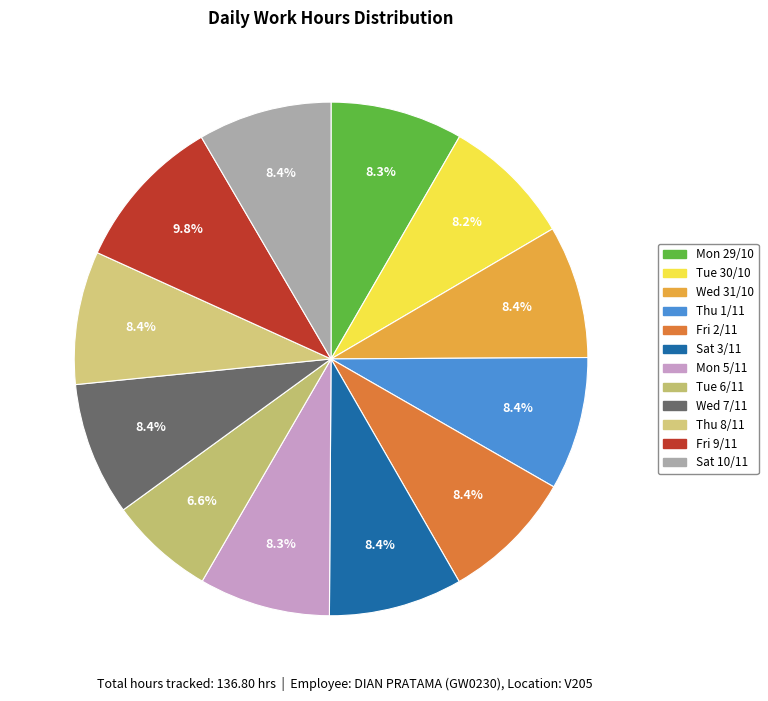

True or false: Tue 6/11 accounts for 1% of the total.

False